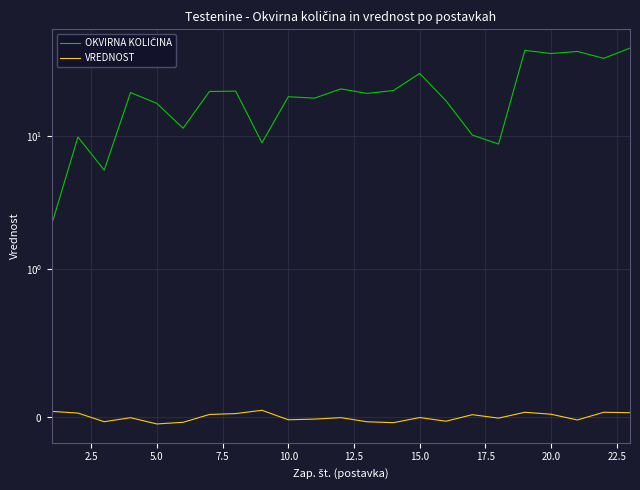

What are all the series names shown in the legend?

OKVIRNA KOLIČINA, VREDNOST